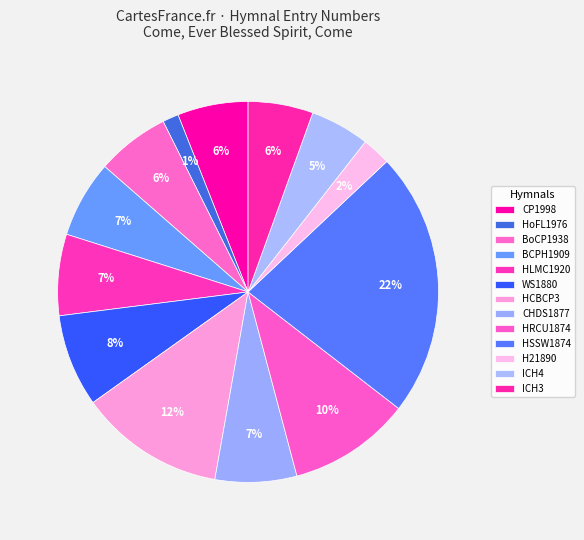

To the nearest percent, what is the combined percentage of CP1998 and CHDS1877?

13%